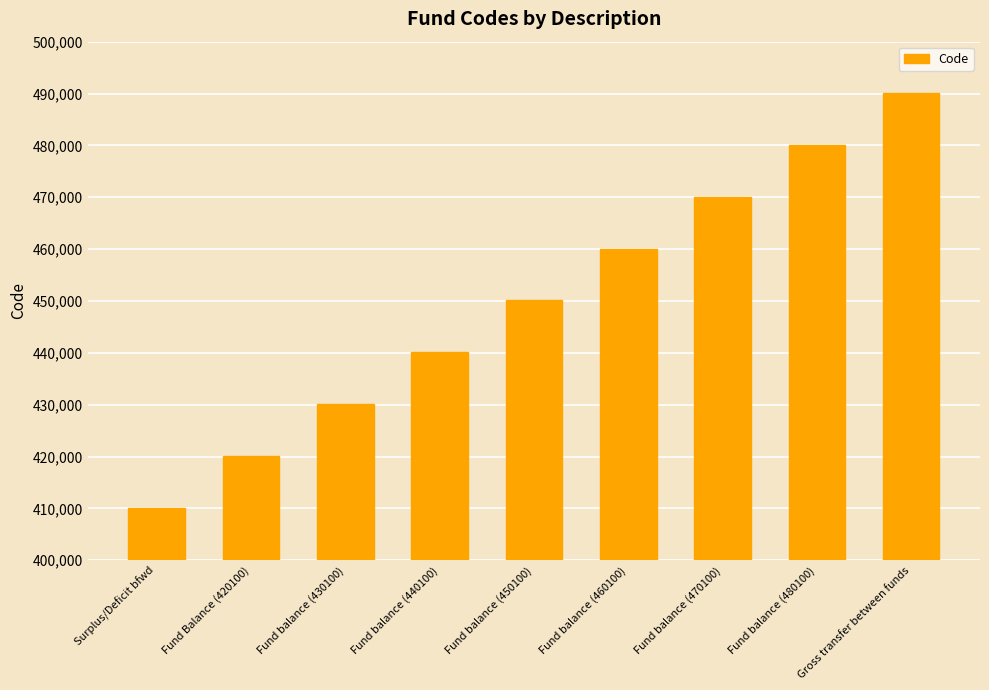

What position from the left is Gross transfer between funds?

9